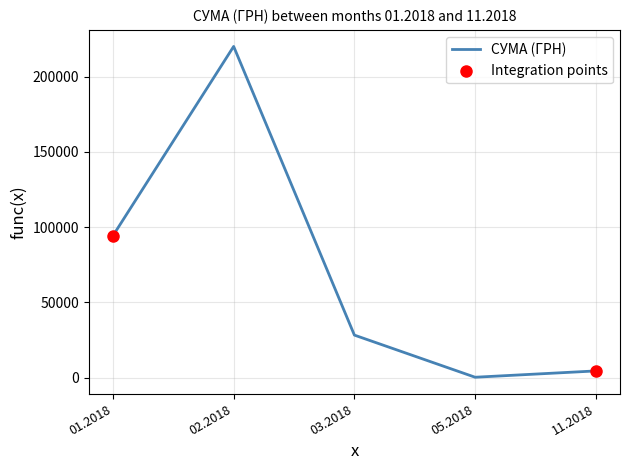

Between 02.2018 and 01.2018, which is larger?

02.2018